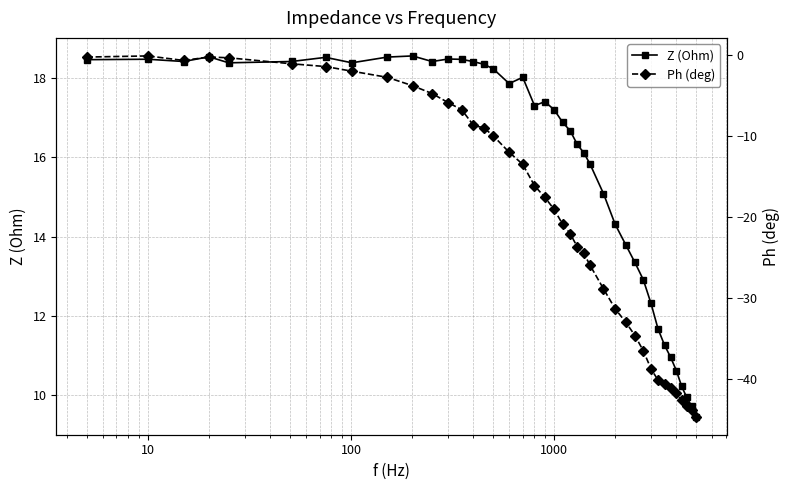

What is the value of the Z (Ohm) point at the 36th from the left?

10.6